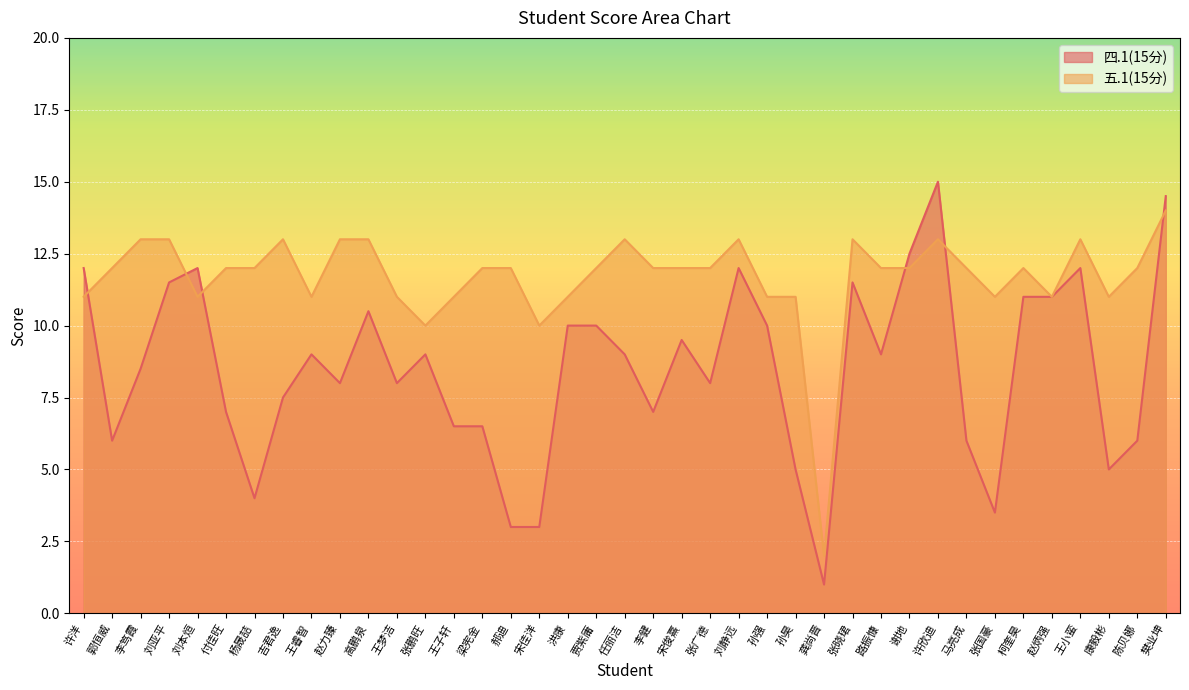

Count the number of categories in the chart.

39